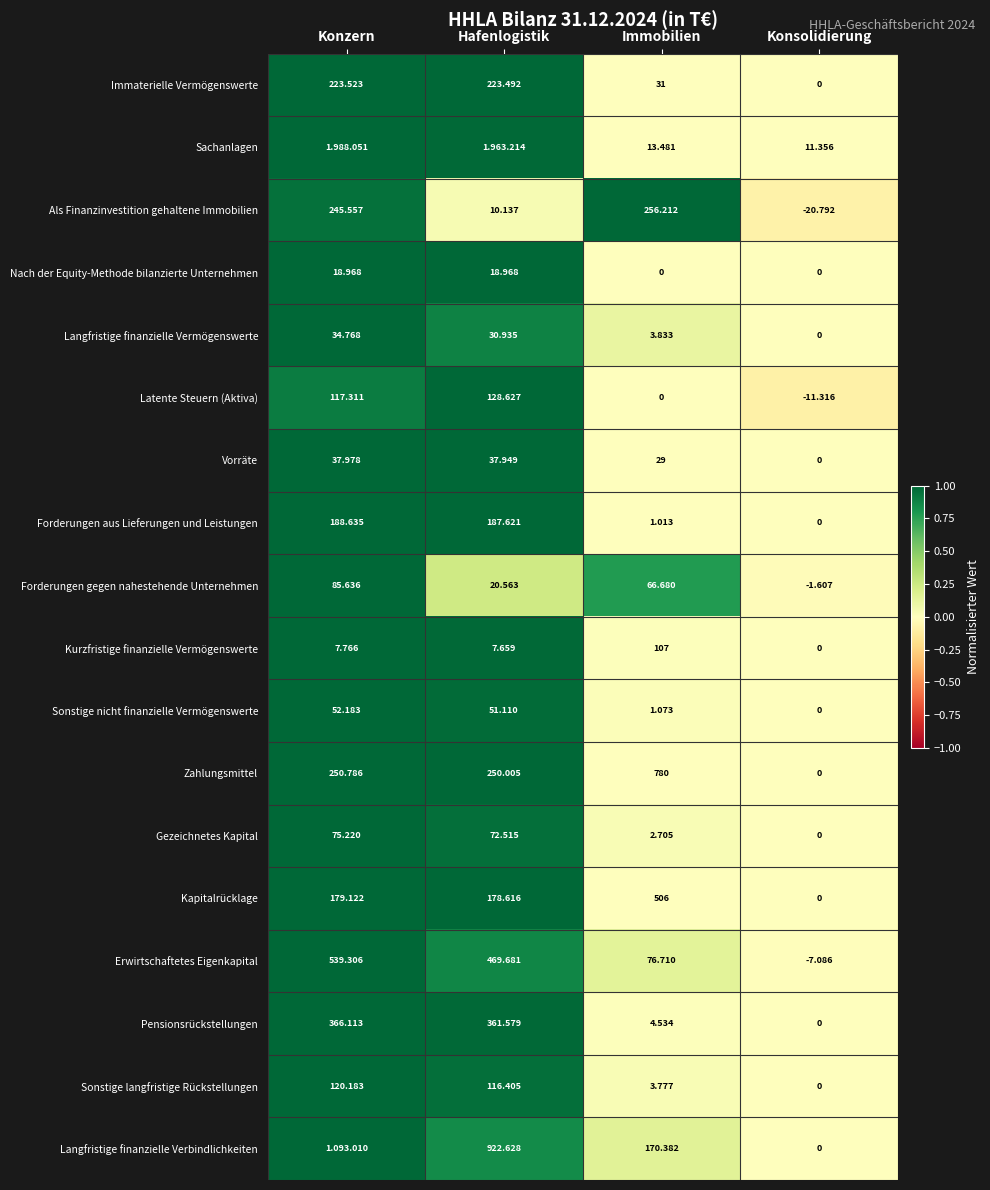

Is it true that Kurzfristige finanzielle Vermögenswerte equals 0.0 at Immobilien?

False